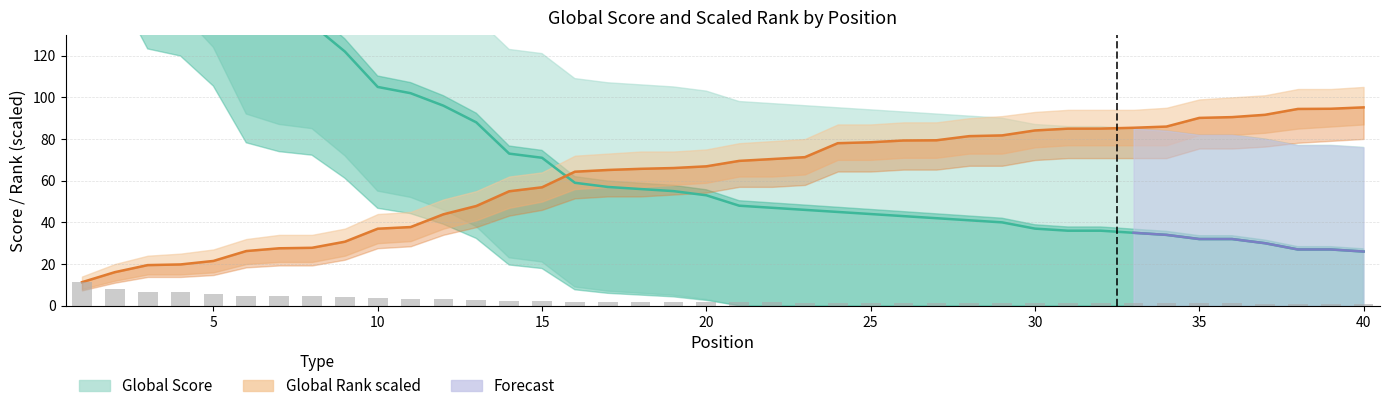

Reading left to right, list all the values displayed in this chart.

Global Score: 338.0	236.0	195.0	191.0	174.0	142.0	137.0	135.0	122.0	105.0	102.0	96.0	88.0	73.0	71.0	59.0	57.0	56.0	55.0	53.0	48.0	47.0	46.0	45.0	44.0	43.0	42.0	41.0	40.0	37.0	36.0	36.0	35.0	34.0	32.0	32.0	30.0	27.0	27.0	26.0
Global Score Upper: 11.3	7.9	6.5	6.4	5.8	4.7	4.6	4.5	4.1	3.5	3.4	3.2	2.9	2.4	2.4	2.0	1.9	1.9	1.8	1.8	1.6	1.6	1.5	1.5	1.5	1.4	1.4	1.4	1.3	1.2	1.2	1.2	1.2	1.1	1.1	1.1	1.0	0.9	0.9	0.9
Global Rank Scaled: 11.3	16.1	19.5	19.8	21.5	26.2	27.6	27.8	30.7	37.0	37.8	43.9	47.9	54.9	56.8	64.3	65.2	65.7	66.1	66.9	69.5	70.4	71.3	78.0	78.5	79.3	79.4	81.4	81.7	84.1	85.0	85.0	85.4	86.0	90.1	90.5	91.6	94.4	94.5	95.2